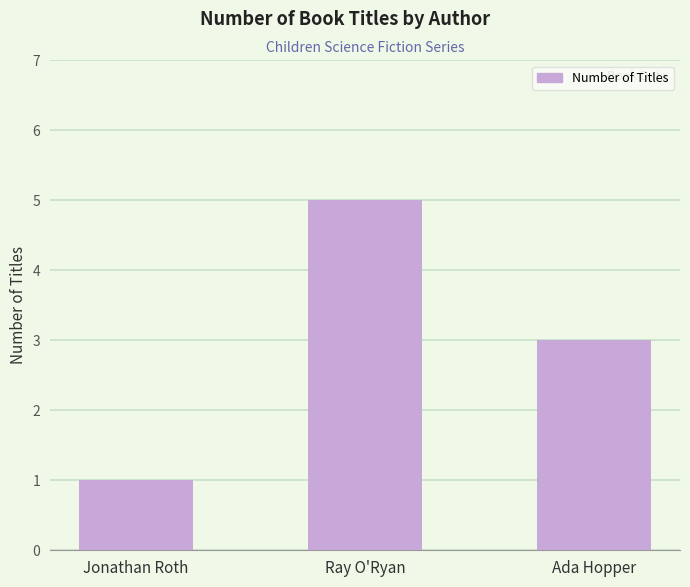

List the labels in order of value, largest first.

Ray O'Ryan, Ada Hopper, Jonathan Roth